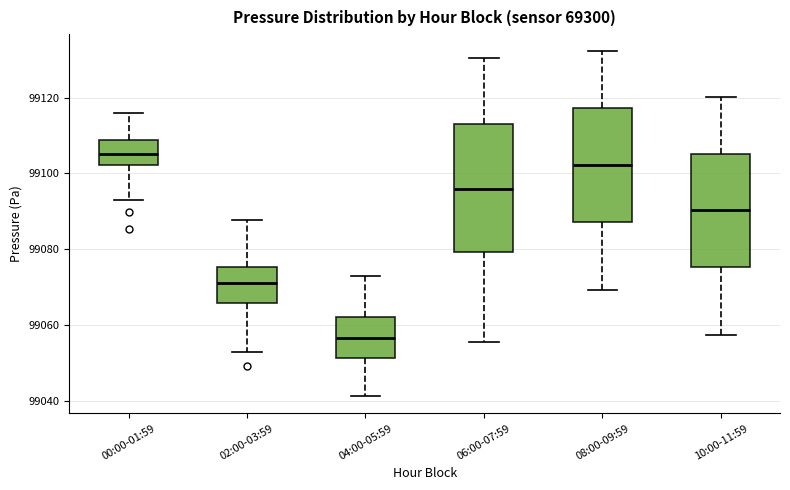

Comparing the boxes themselves (not the whiskers), which one is the tallest?

06:00-07:59